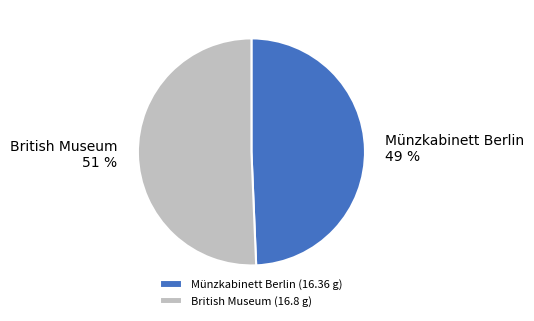

How many slices are in this pie chart?

2